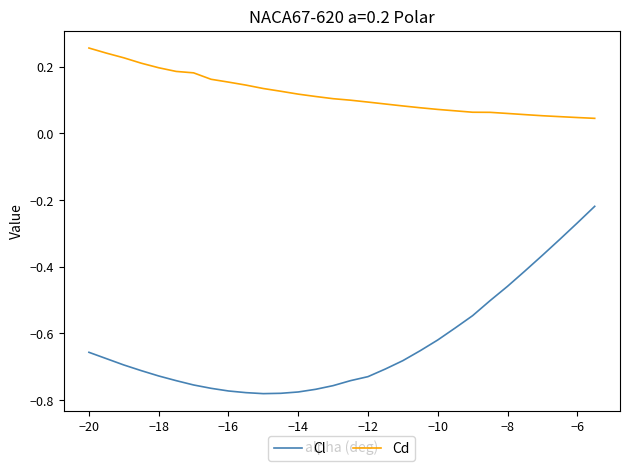

True or false: Cd and Cl intersect in this chart.

False